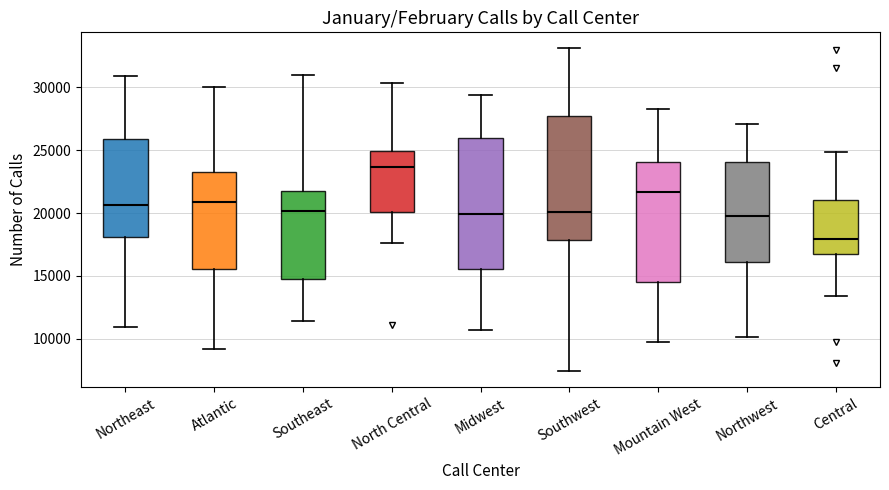

Comparing the boxes themselves (not the whiskers), which one is the tallest?

Midwest